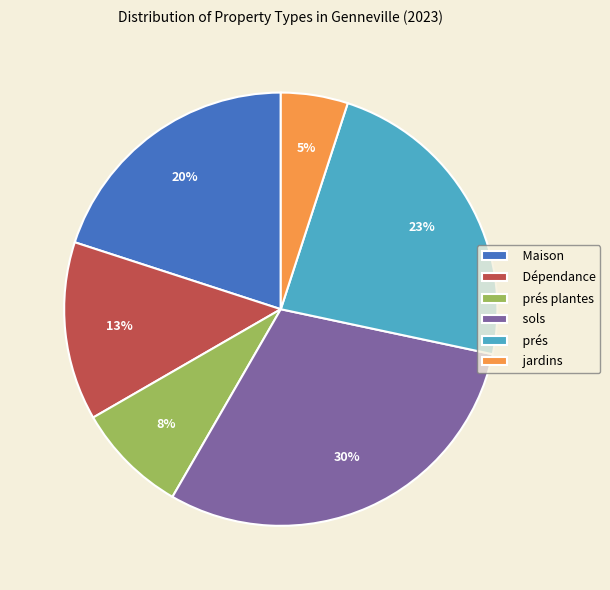

Do jardins and prés together represent more than half of the pie?

No